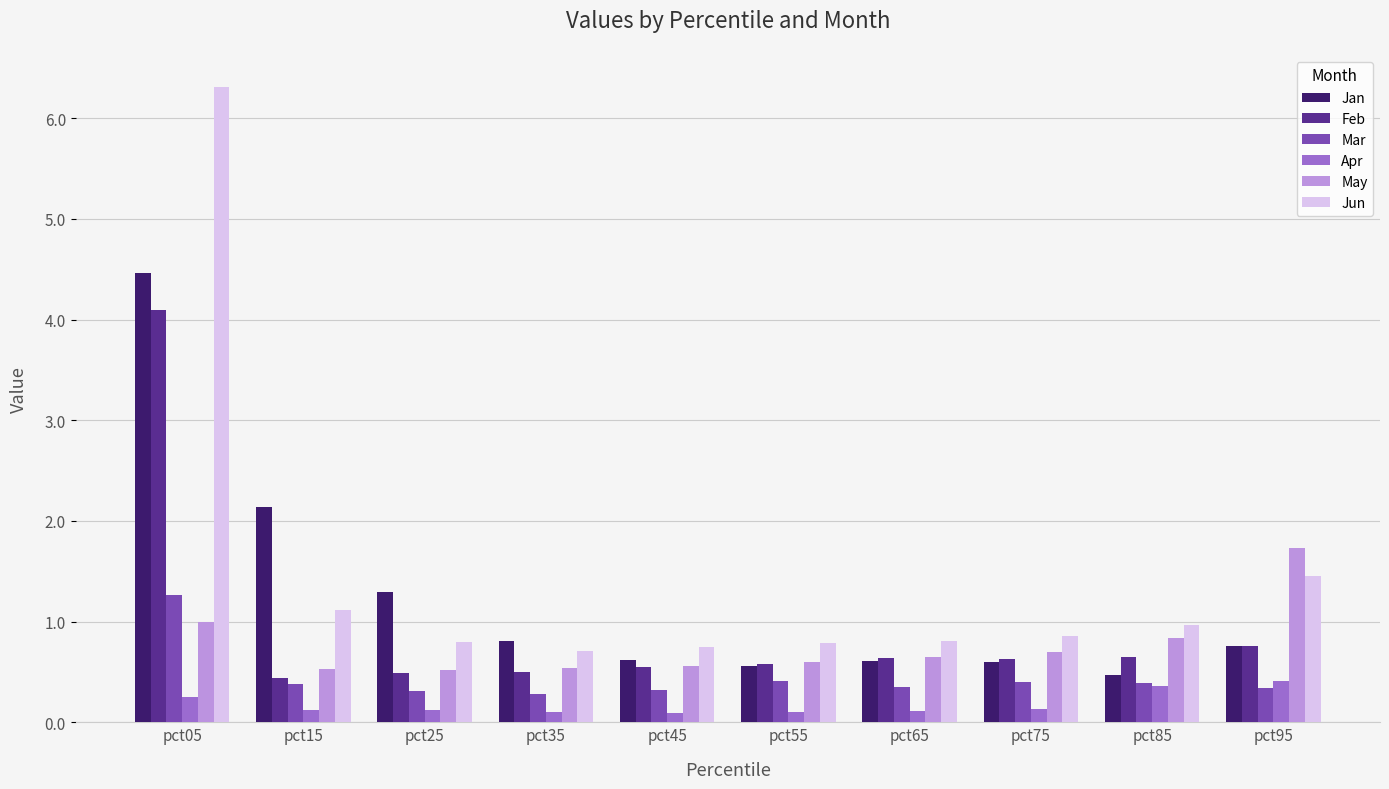

Rank the series at pct05 from lowest to highest value.

Apr, May, Mar, Feb, Jan, Jun